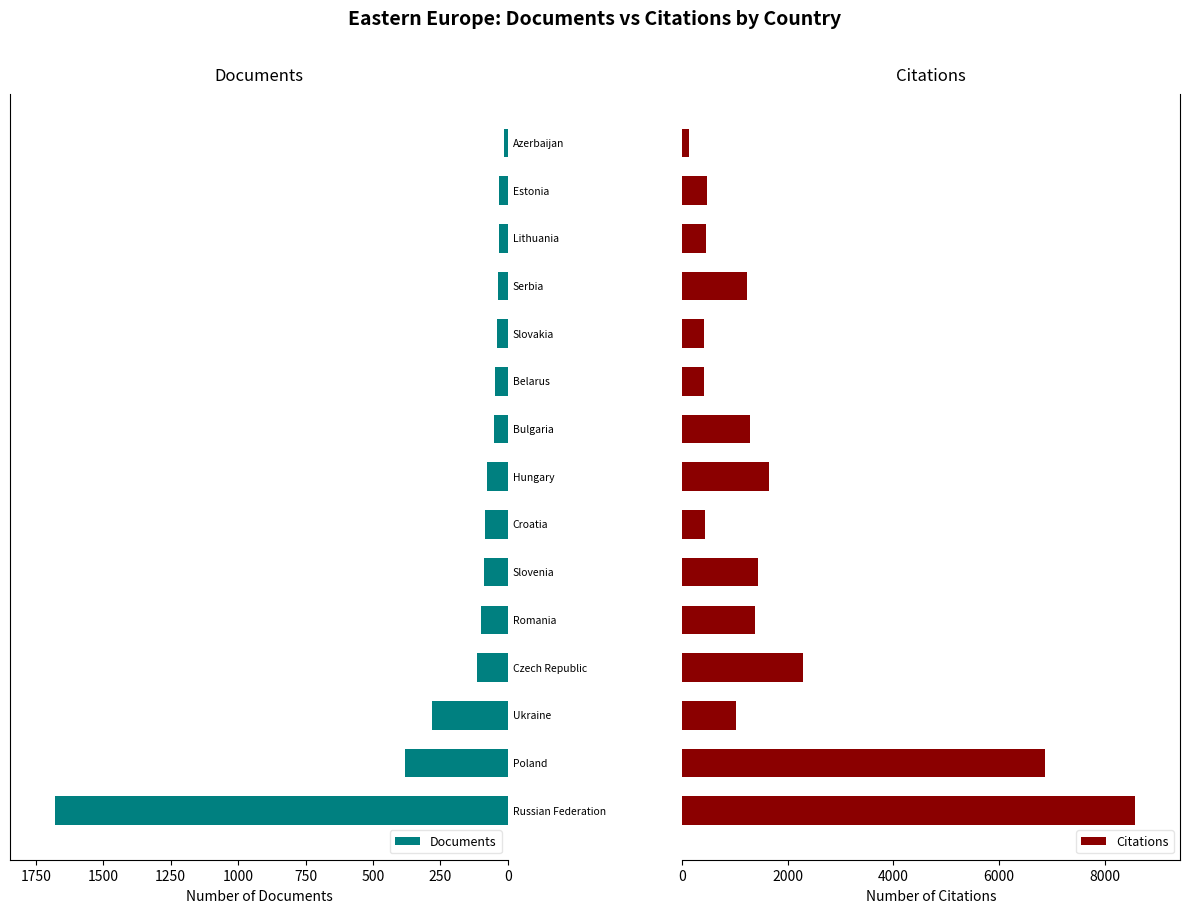

At 1000, list the series in order from largest to smallest.

Citations, Documents